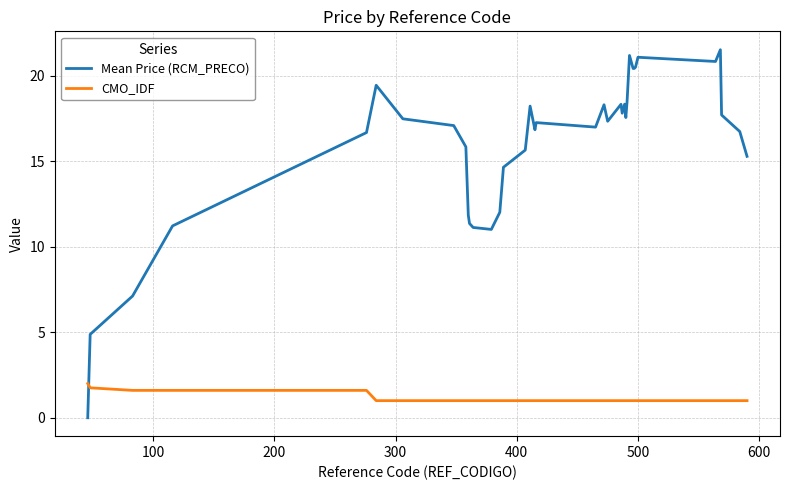

What is the difference between the maximum and minimum values in the Mean Price (RCM_PRECO) series?

21.5